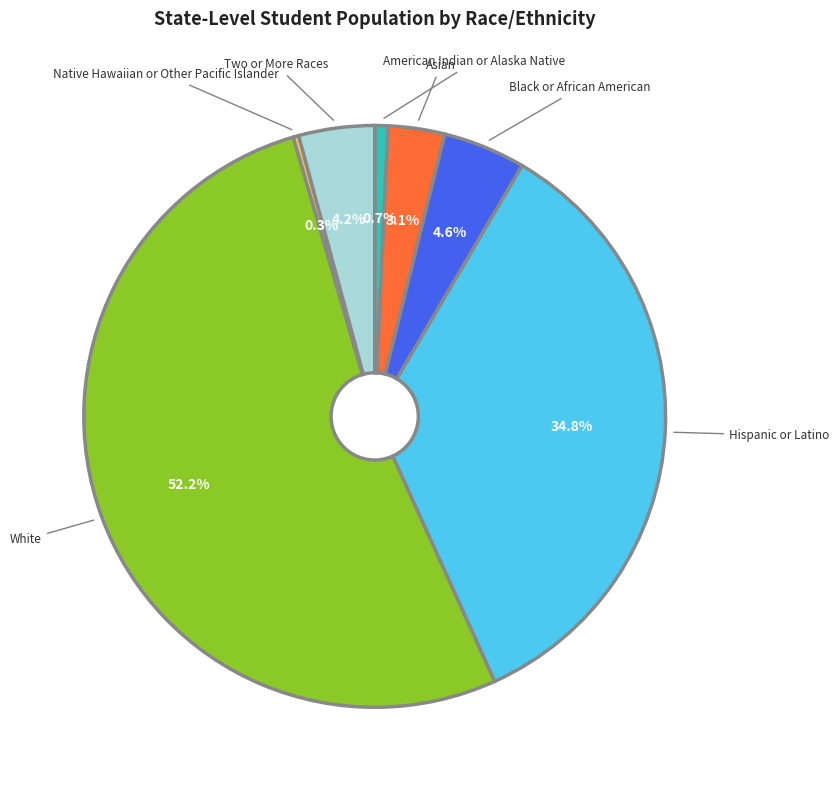

Which has a higher value, American Indian or Alaska Native or White?

White